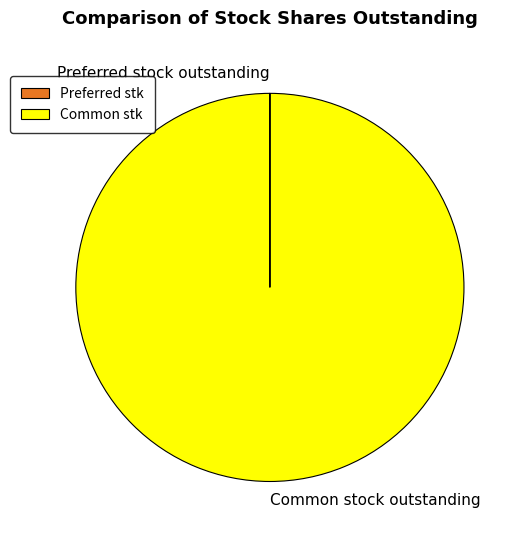

What is the largest slice in the pie chart?

Common stock outstanding